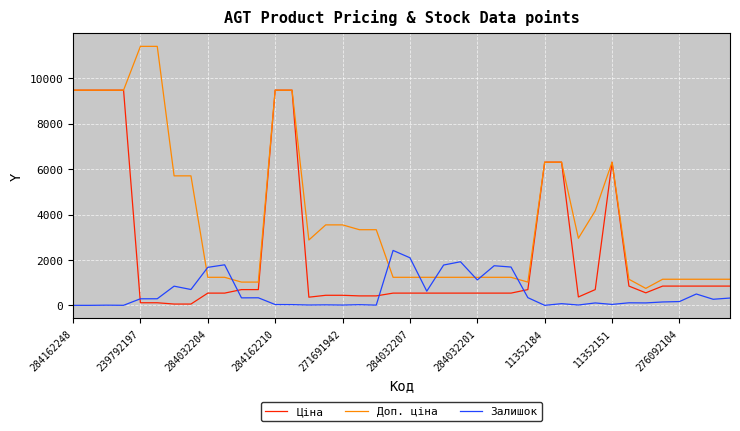

What is the highest value of the Залишок series?

2419.0